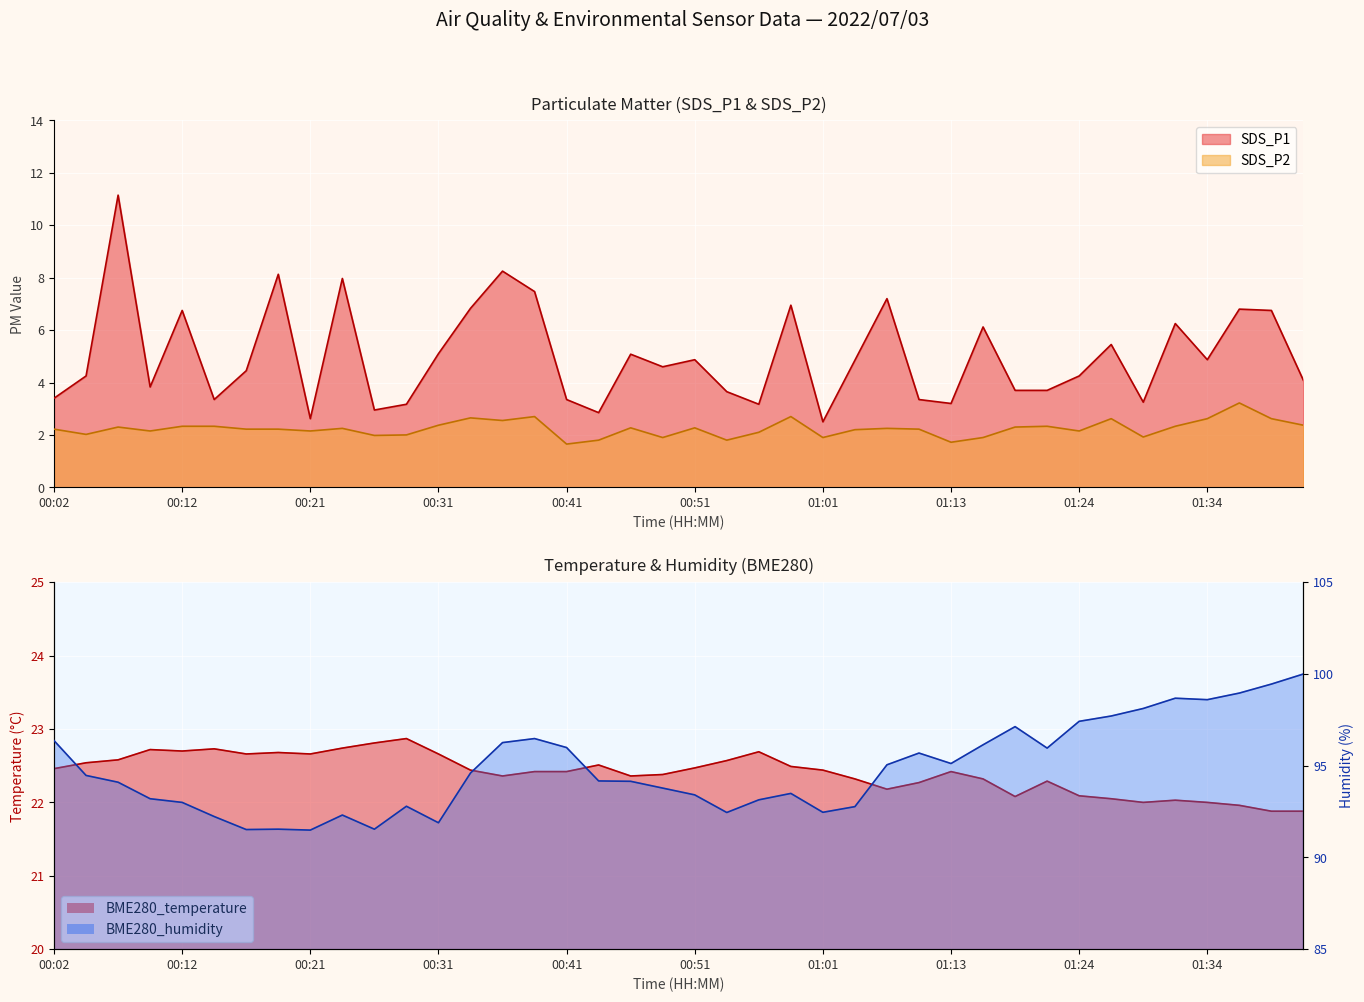

What is the label of the 21st point from the right?

00:49